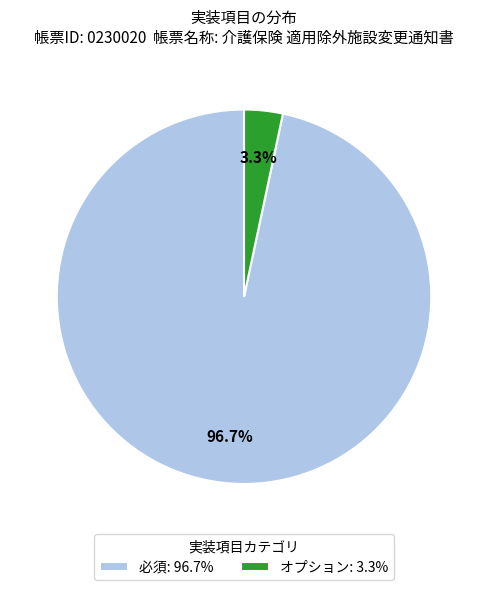

What percentage is NOT represented by オプション: 3.3%?

96.7%